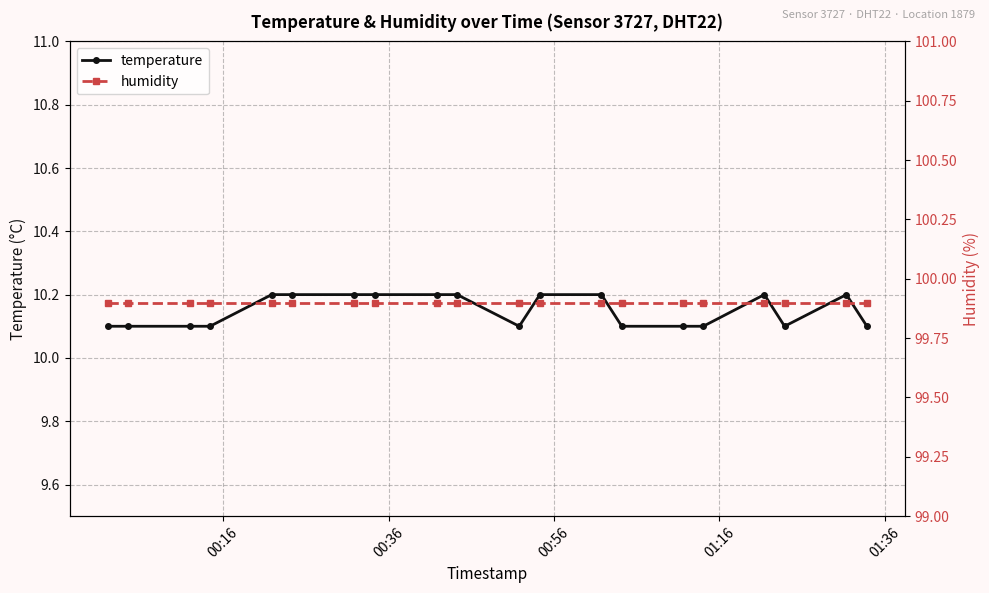

How many temperature values are between 10 and 11?

20